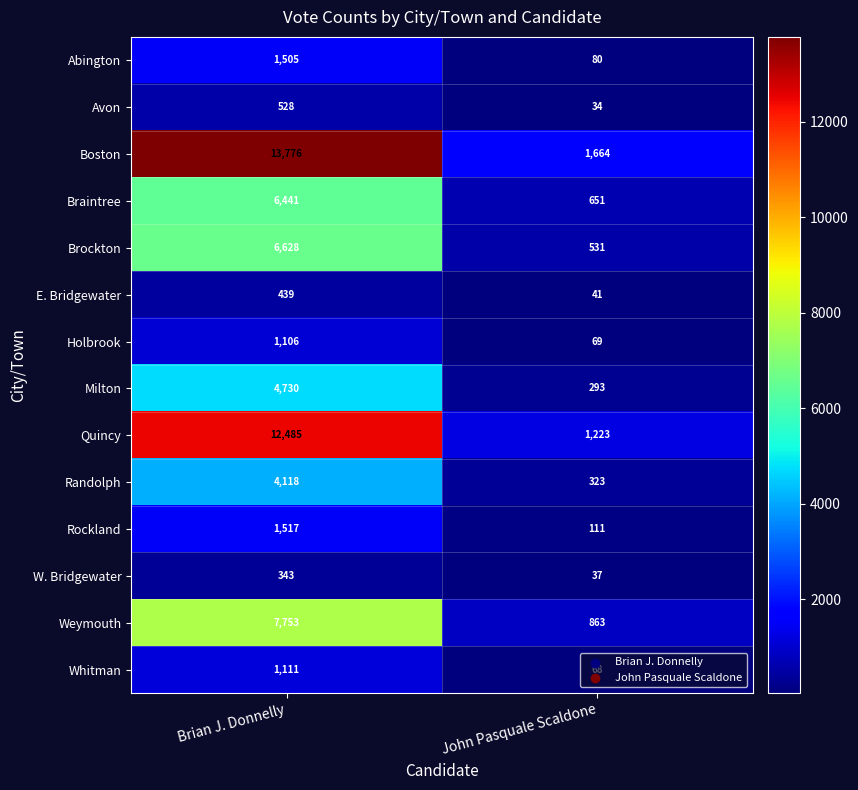

Is it true that Avon equals 23 at John Pasquale Scaldone?

False